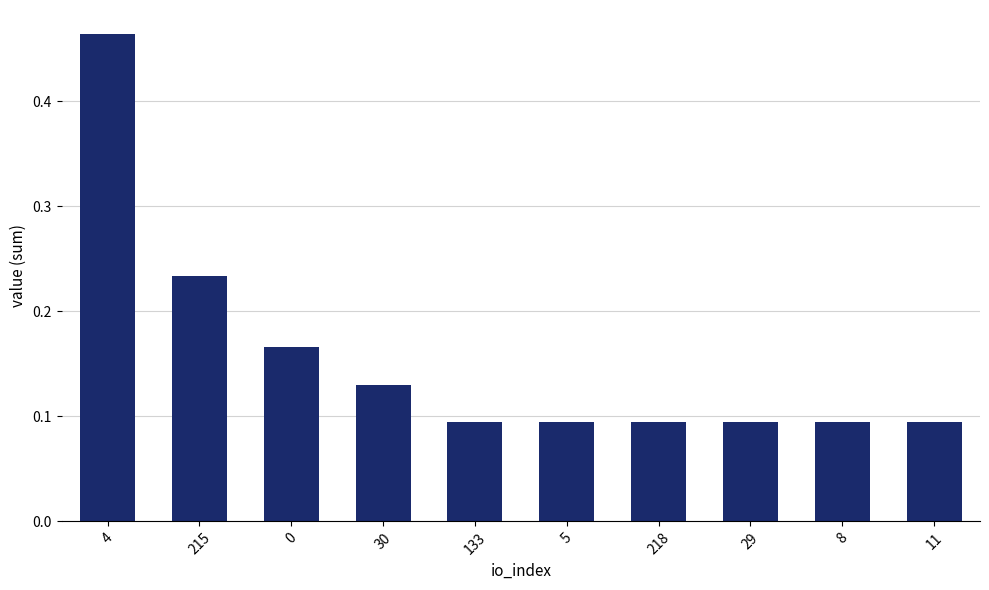

What is the sum of all values?

1.6